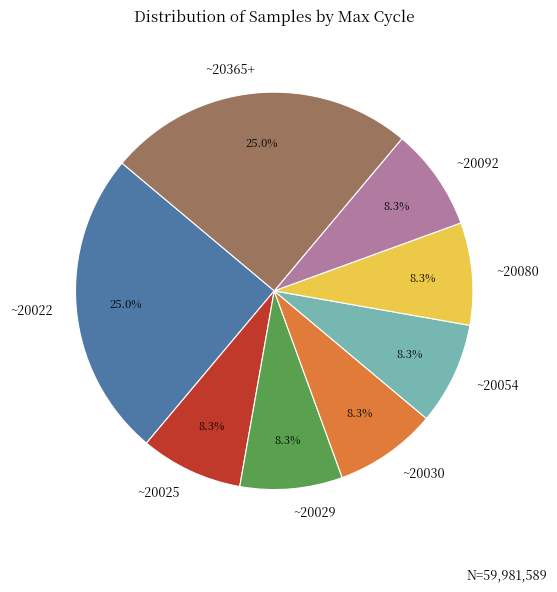

Does any single category account for the majority?

No